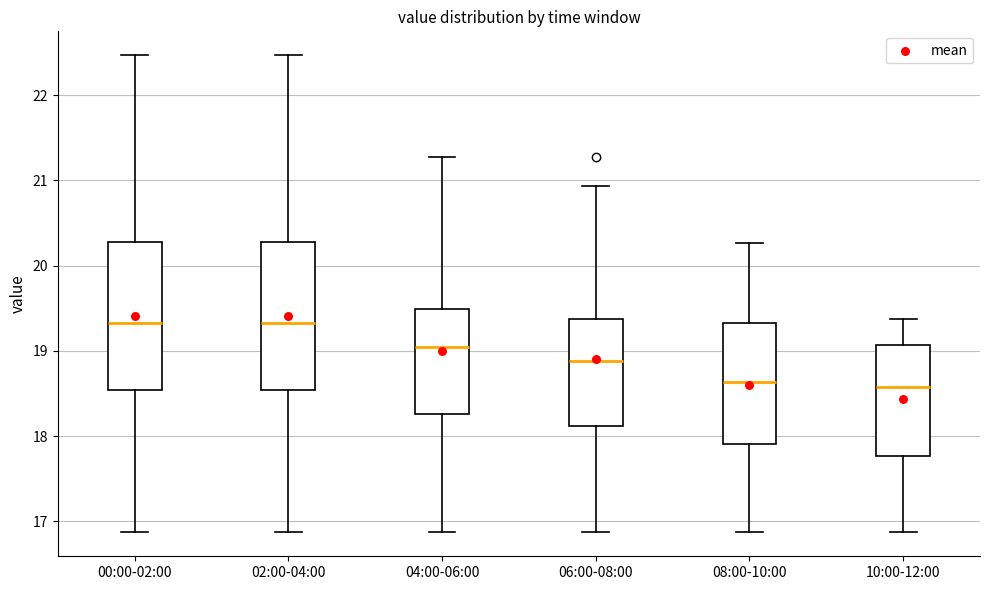

Where does the upper whisker of the box for 08:00-10:00 end on the y-axis? The values are not printed on the chart, so give them approximately, as read against the axis.

20.3